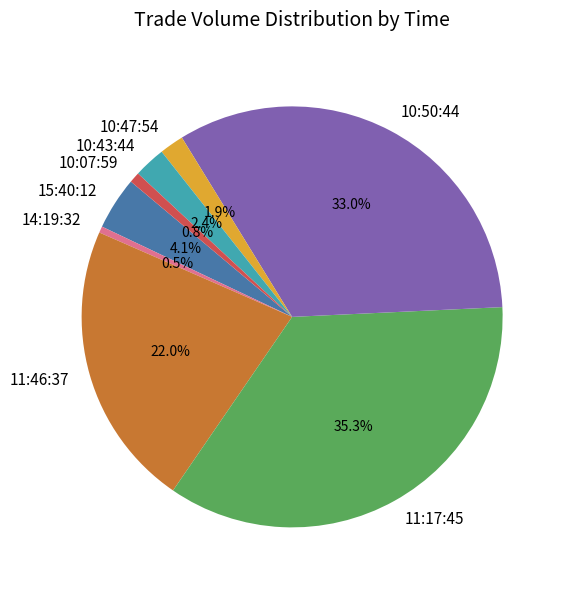

To the nearest percent, what portion does 10:50:44 represent?

33%